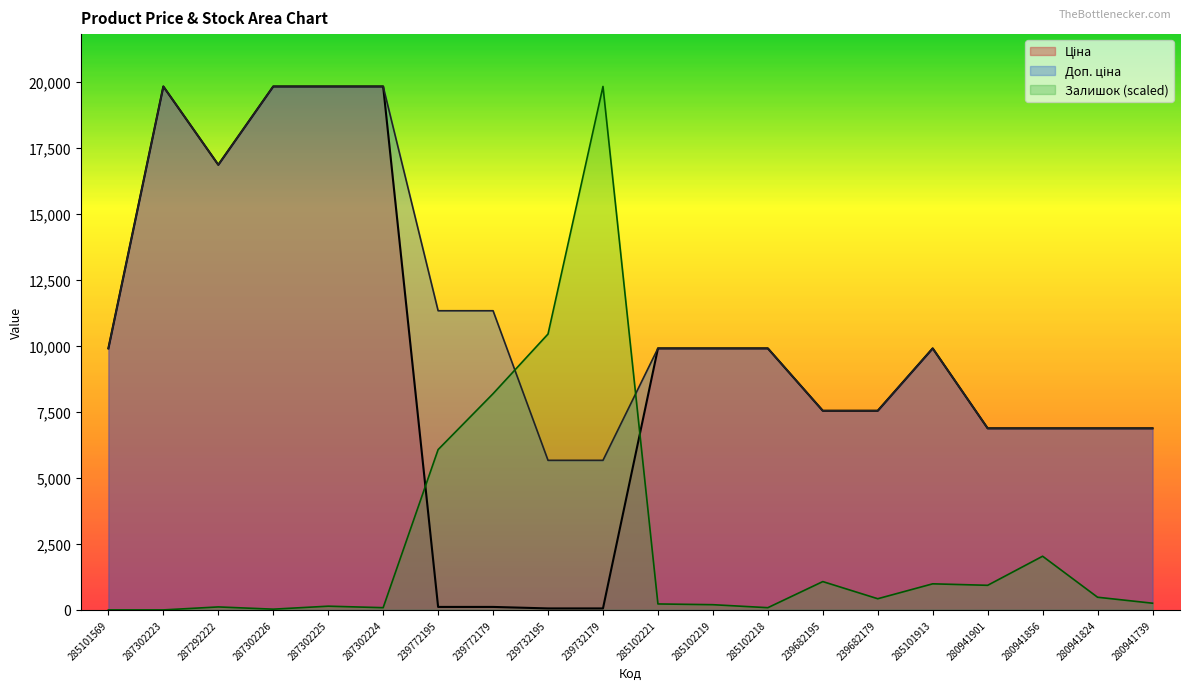

How many lines are shown in the chart?

3